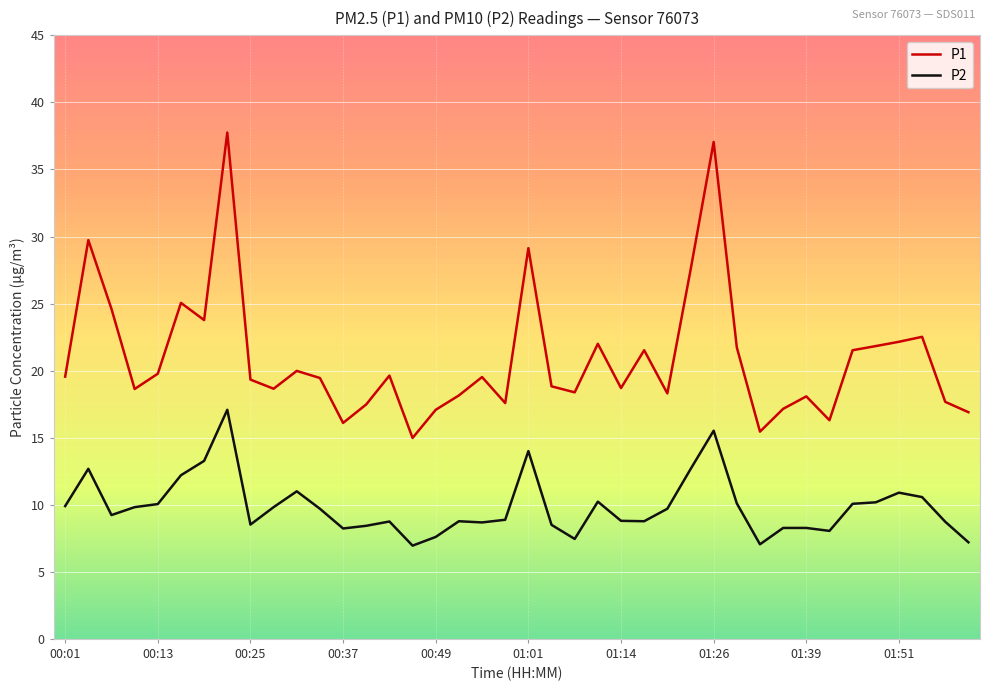

Rank the series by their maximum value, from lowest to highest.

P2, P1